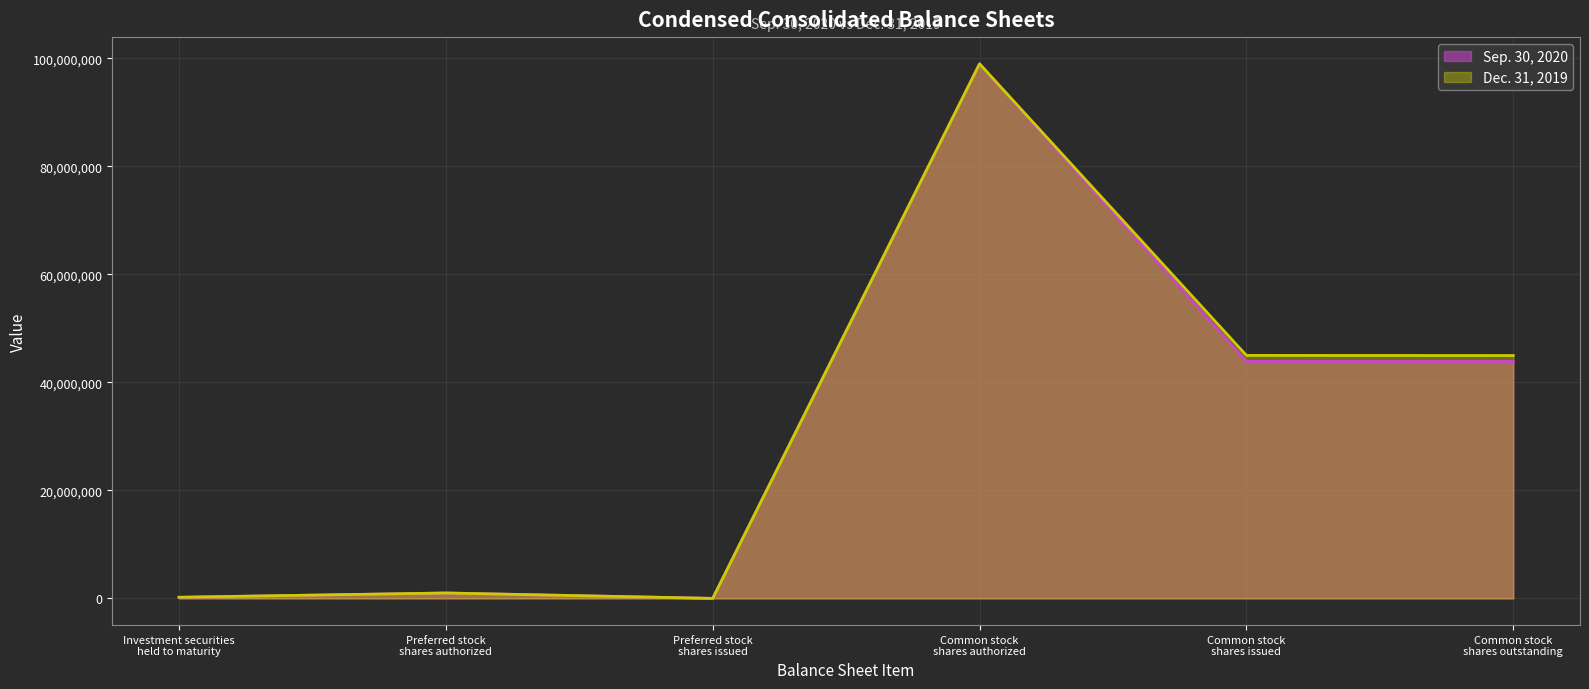

Which has a higher value, Preferred stock
shares issued or Investment securities
held to maturity?

Investment securities
held to maturity